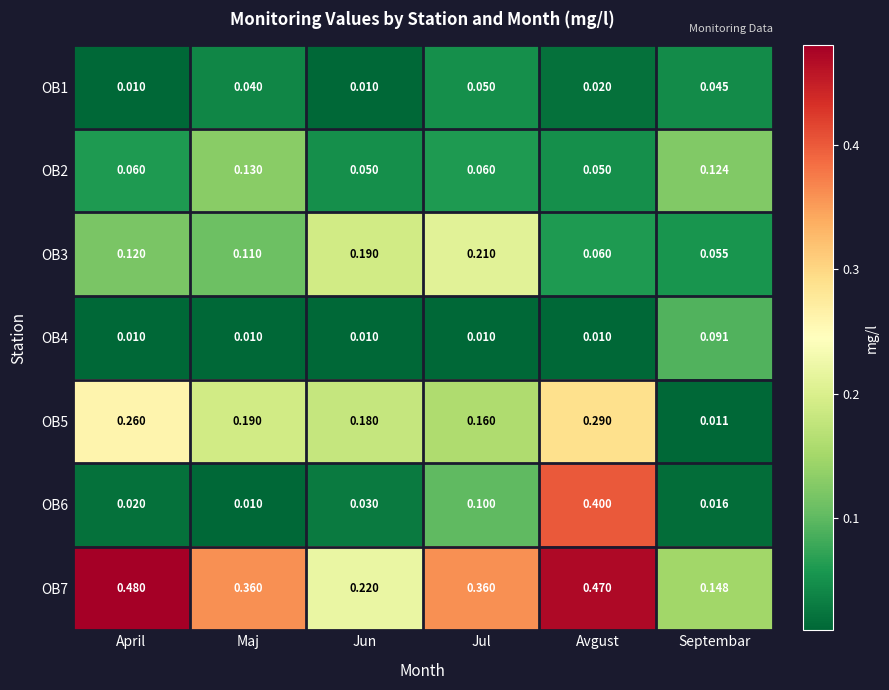

Where is OB3 nearest to the value 0?

Septembar